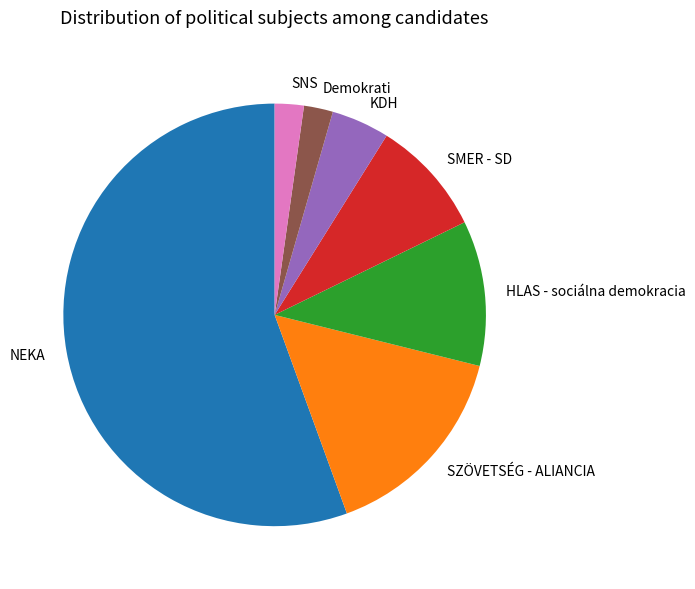

Do SNS and NEKA together represent more than half of the pie?

Yes